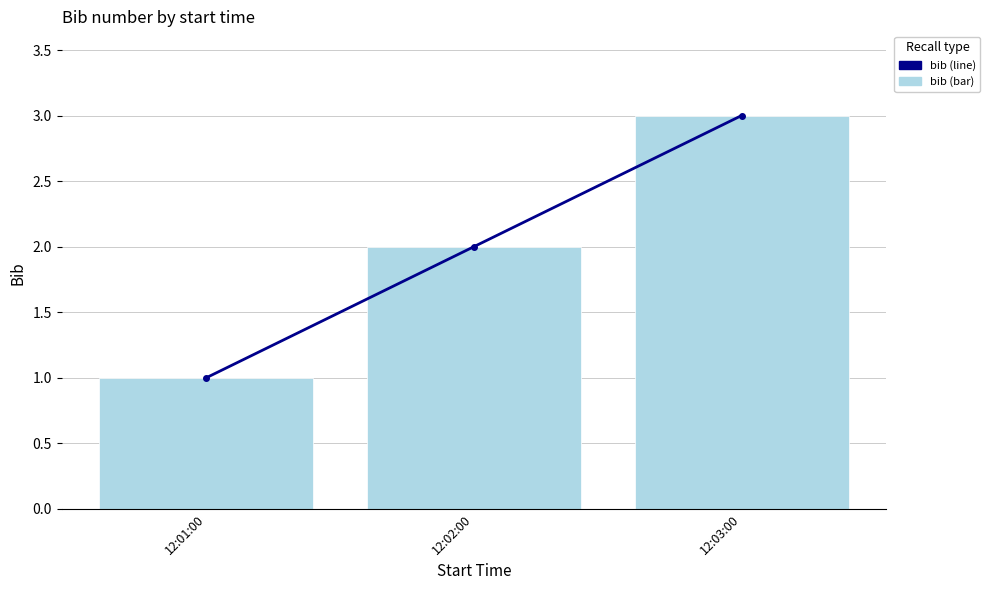

What is the sum of all bib_line values?

6